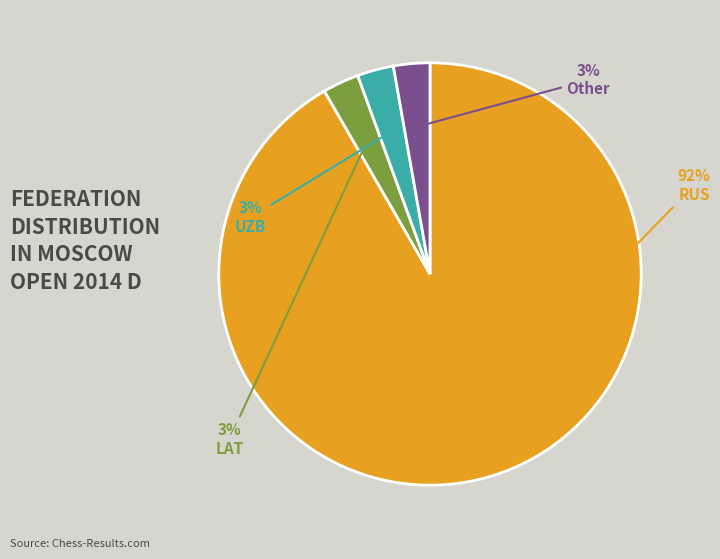

Does any single category account for the majority?

Yes